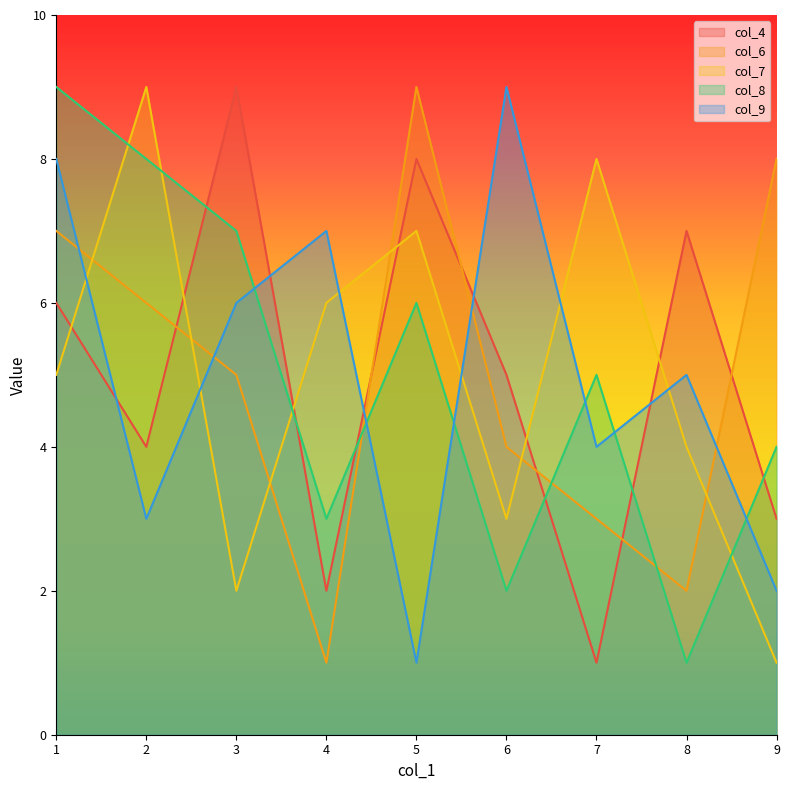

What is the maximum value shown in the chart?

9